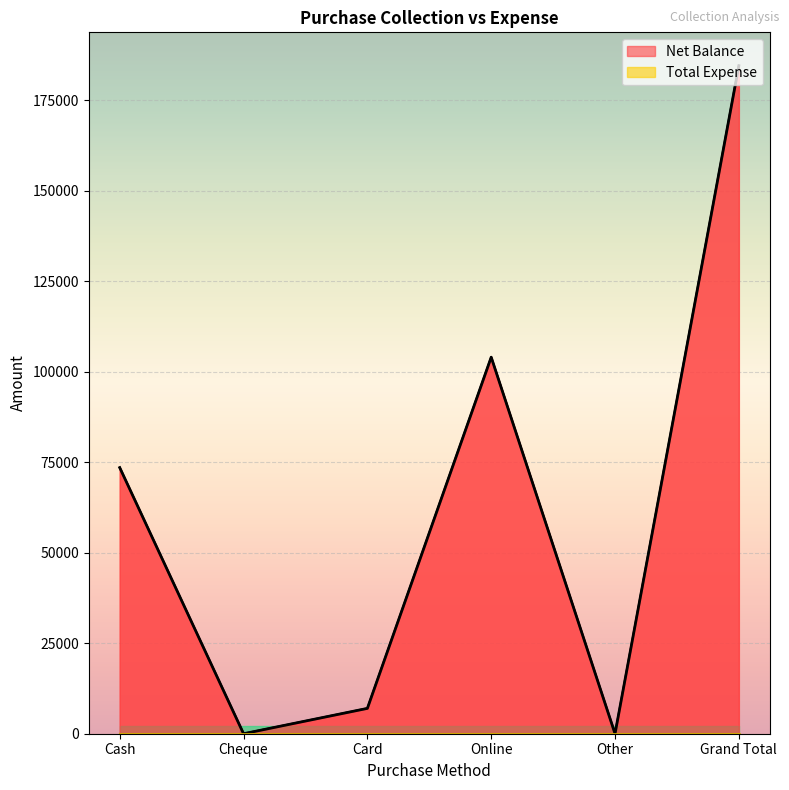

What position from the left is Grand Total?

6